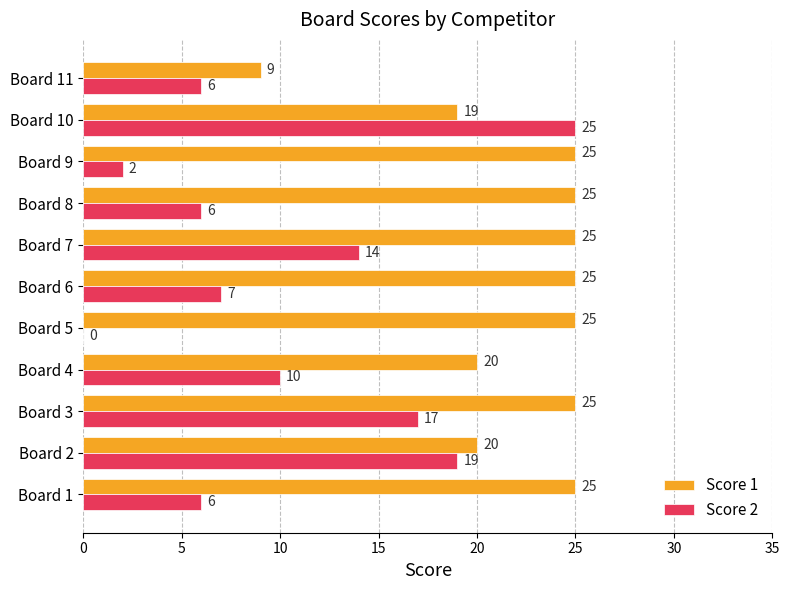

How many series are shown in this chart?

2